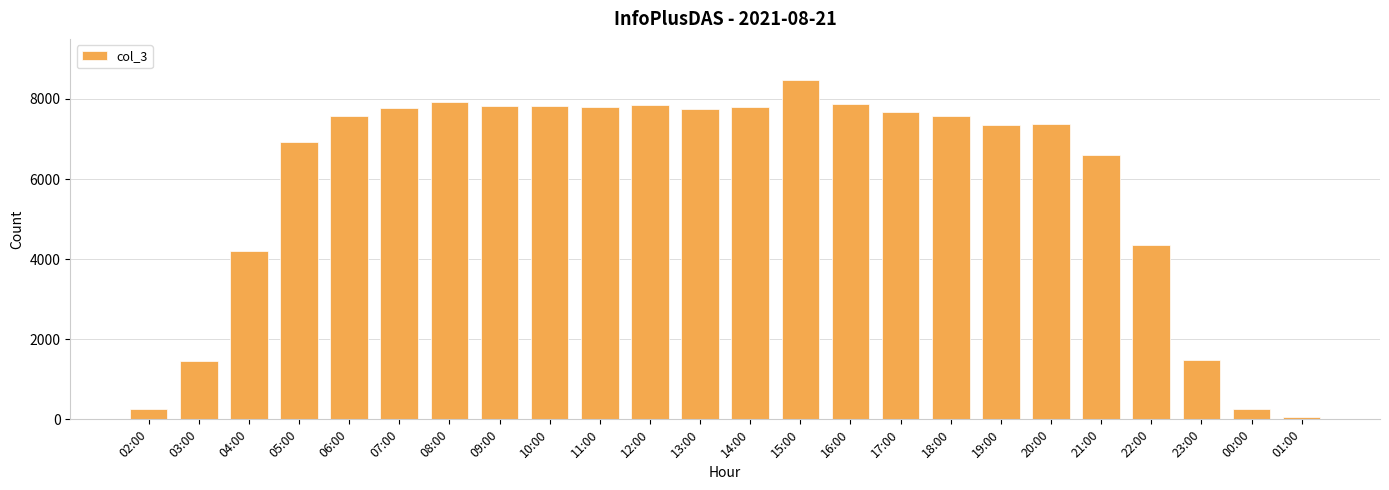

What is the difference between the maximum and minimum values?

8413